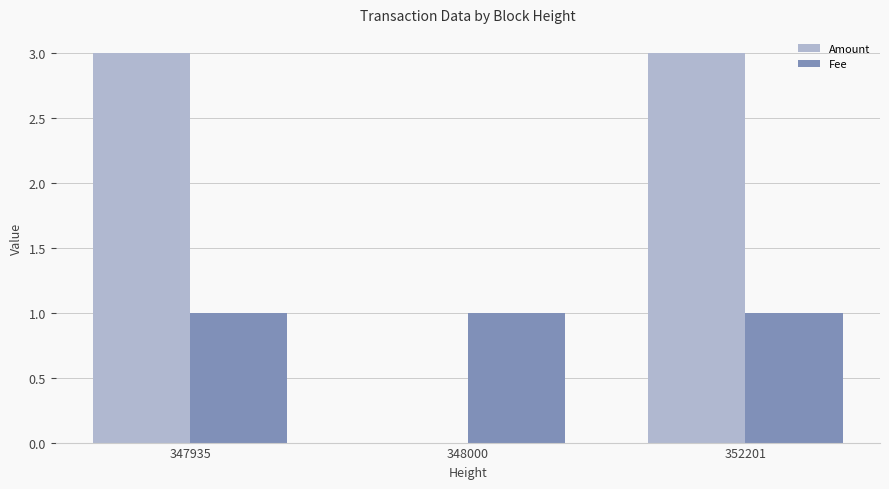

Which series has the widest spread of values?

Amount